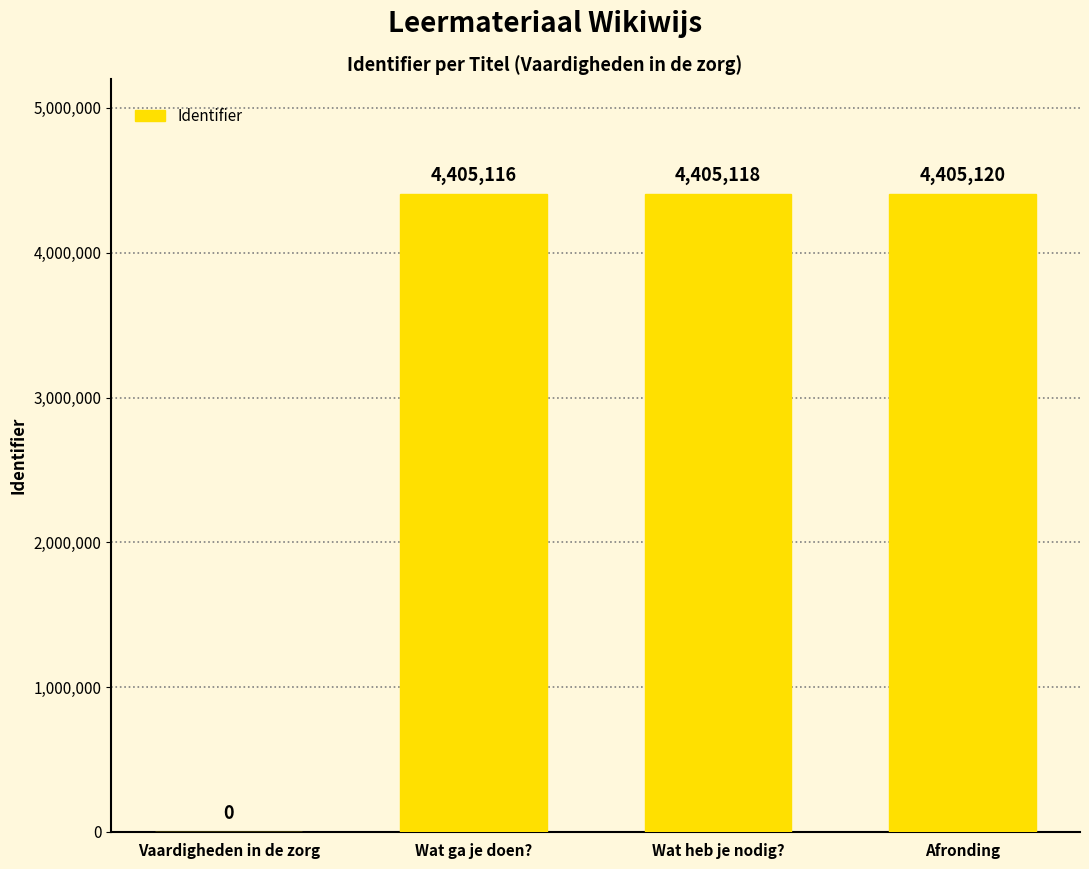

Reading left to right, extract all data points from this chart.

Vaardigheden in de zorg=0	Wat ga je doen?=4405116	Wat heb je nodig?=4405118	Afronding=4405120